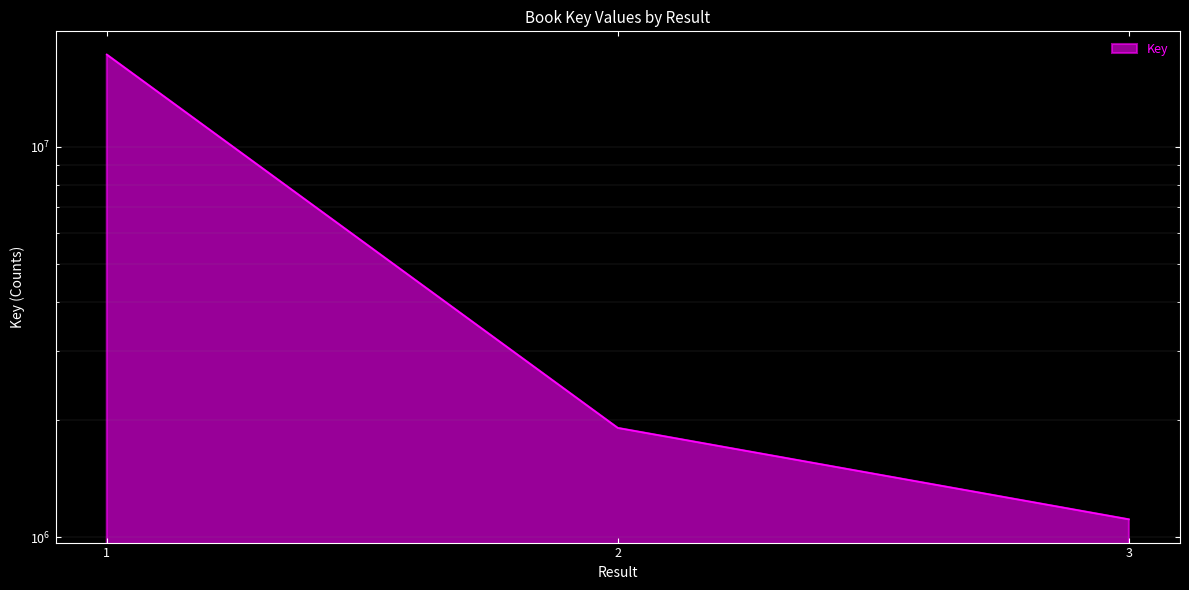

Where is the data nearest to the value 9164077?

2